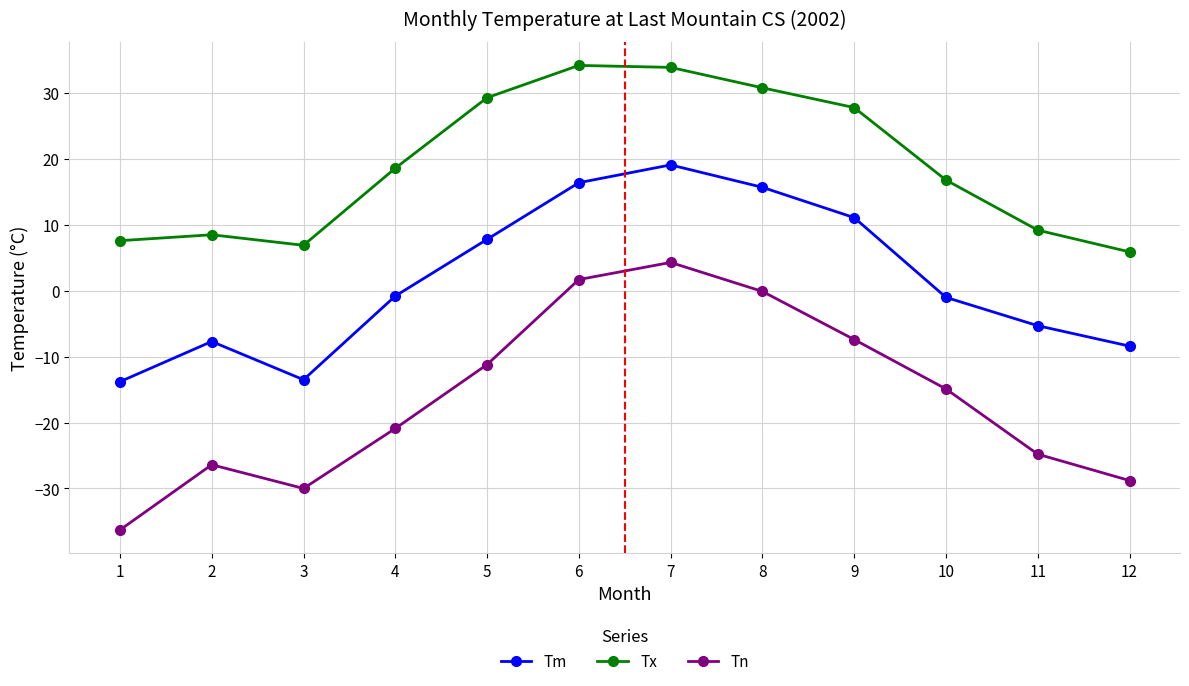

What is the minimum value for Tx?

5.9